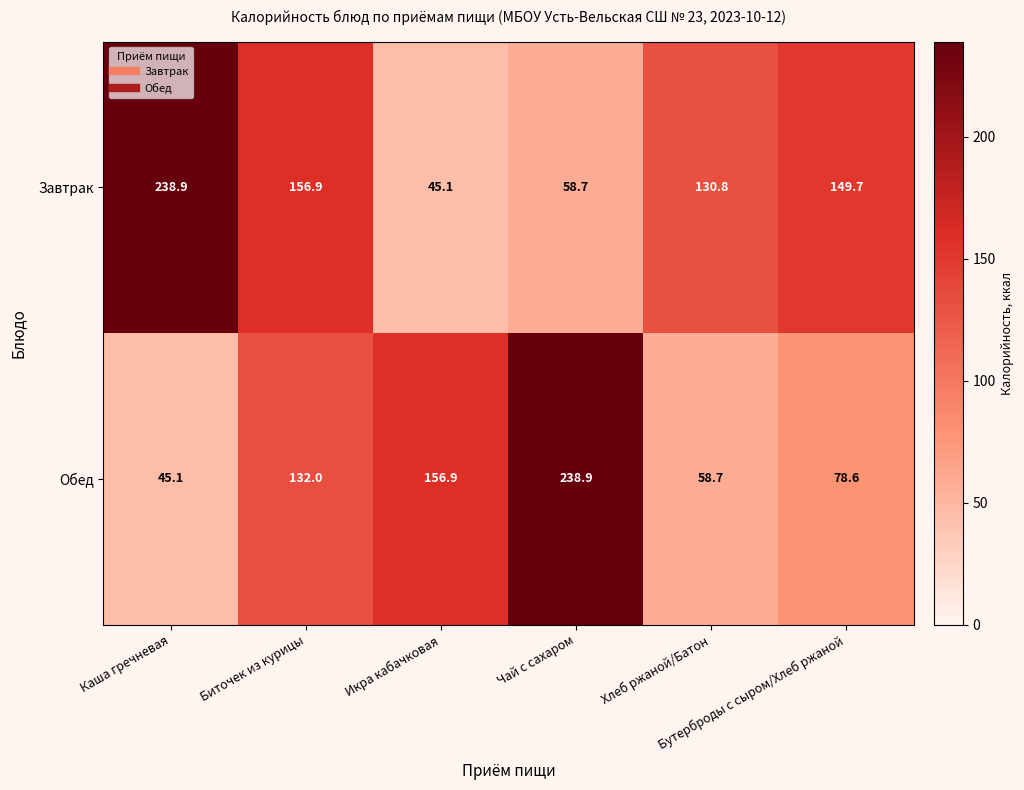

What is the maximum value shown in the chart?

238.9